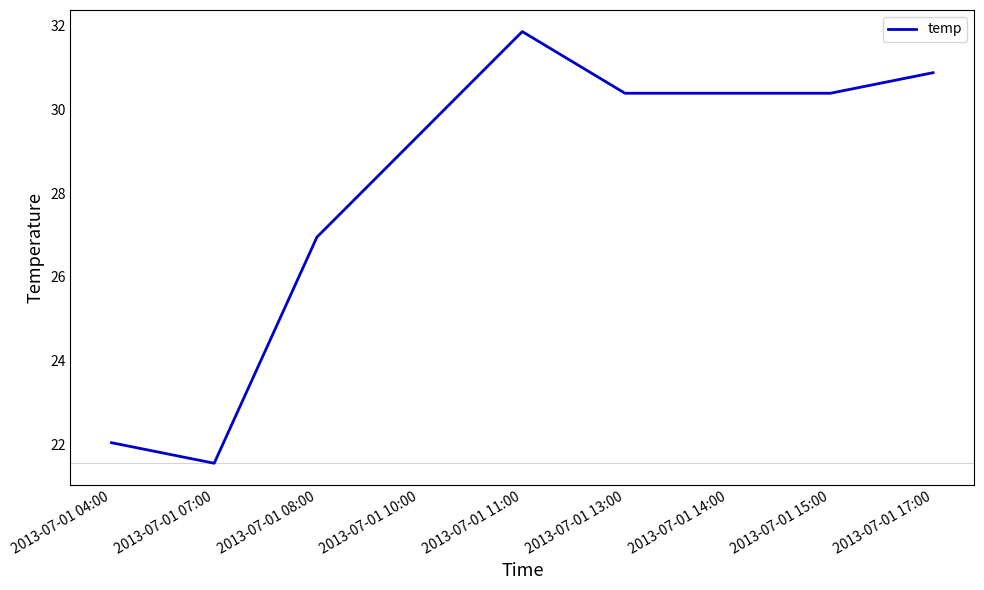

What is the average value?

28.2